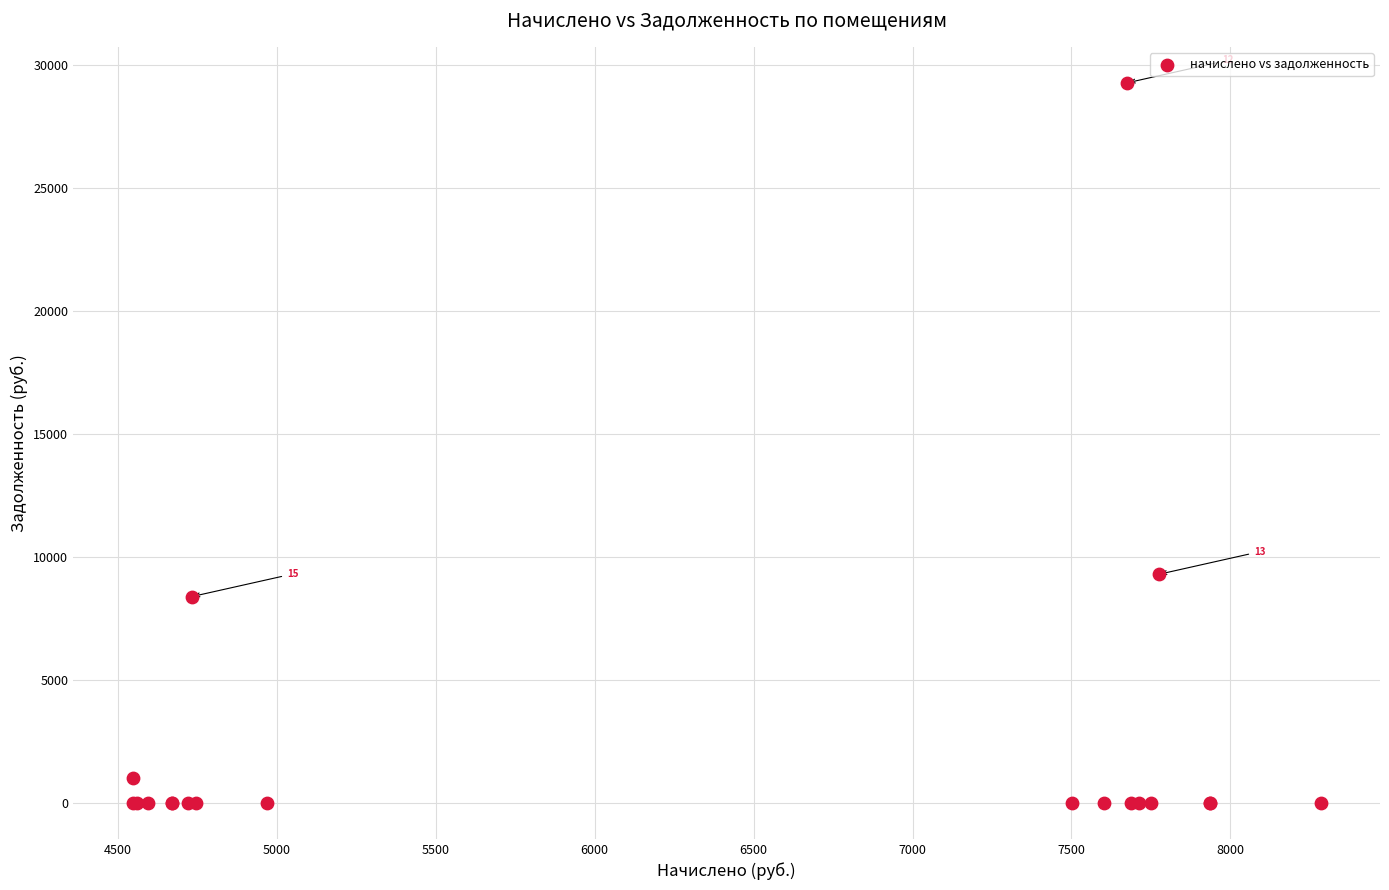

What Y value in the scatter plot is closest to 14637?

9291.1